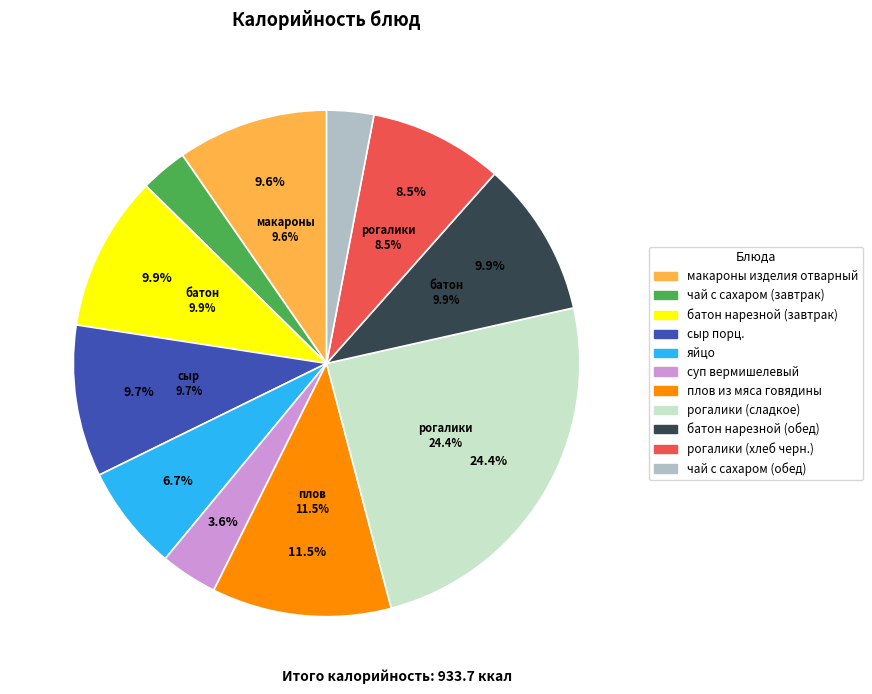

How many slices are in this pie chart?

11